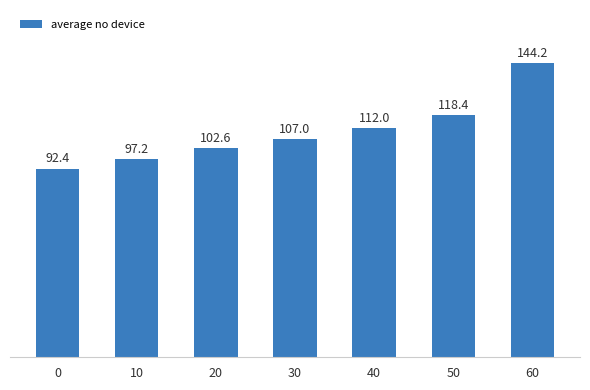

Are the bars horizontal?

No